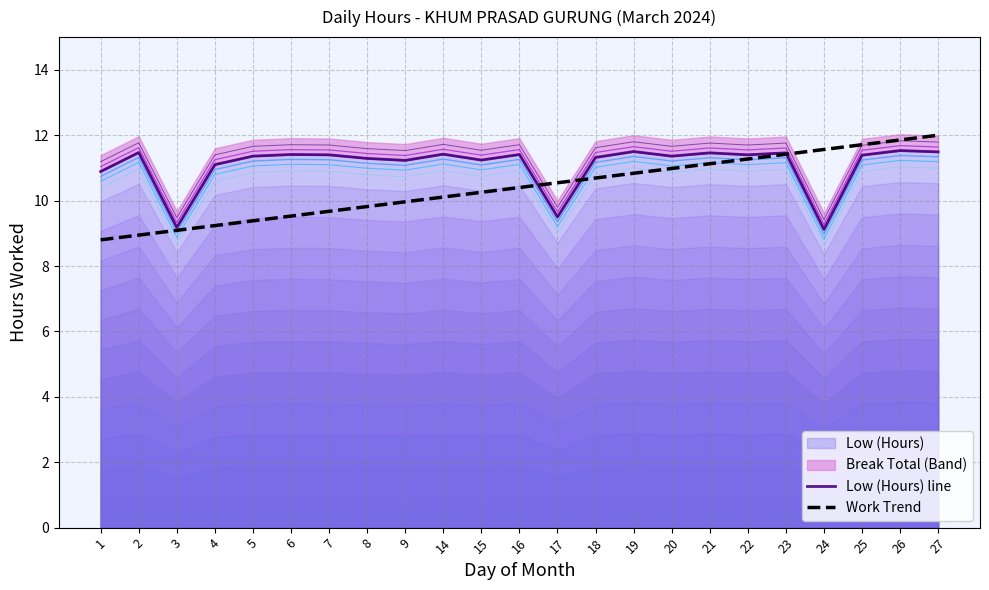

How many values in the Low (Hours) line series are below 11?

4